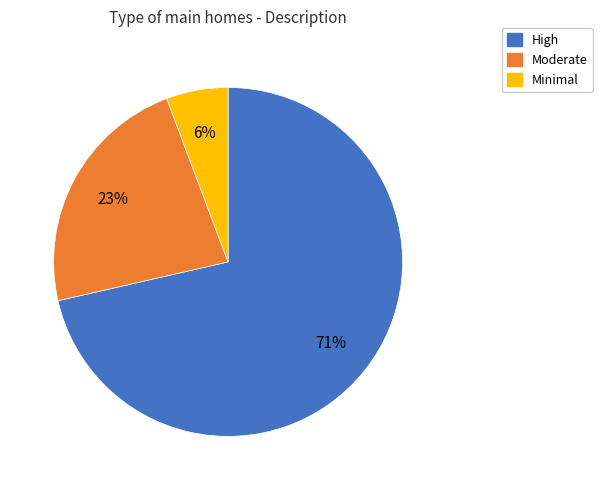

To the nearest percent, what is the average slice percentage?

33%